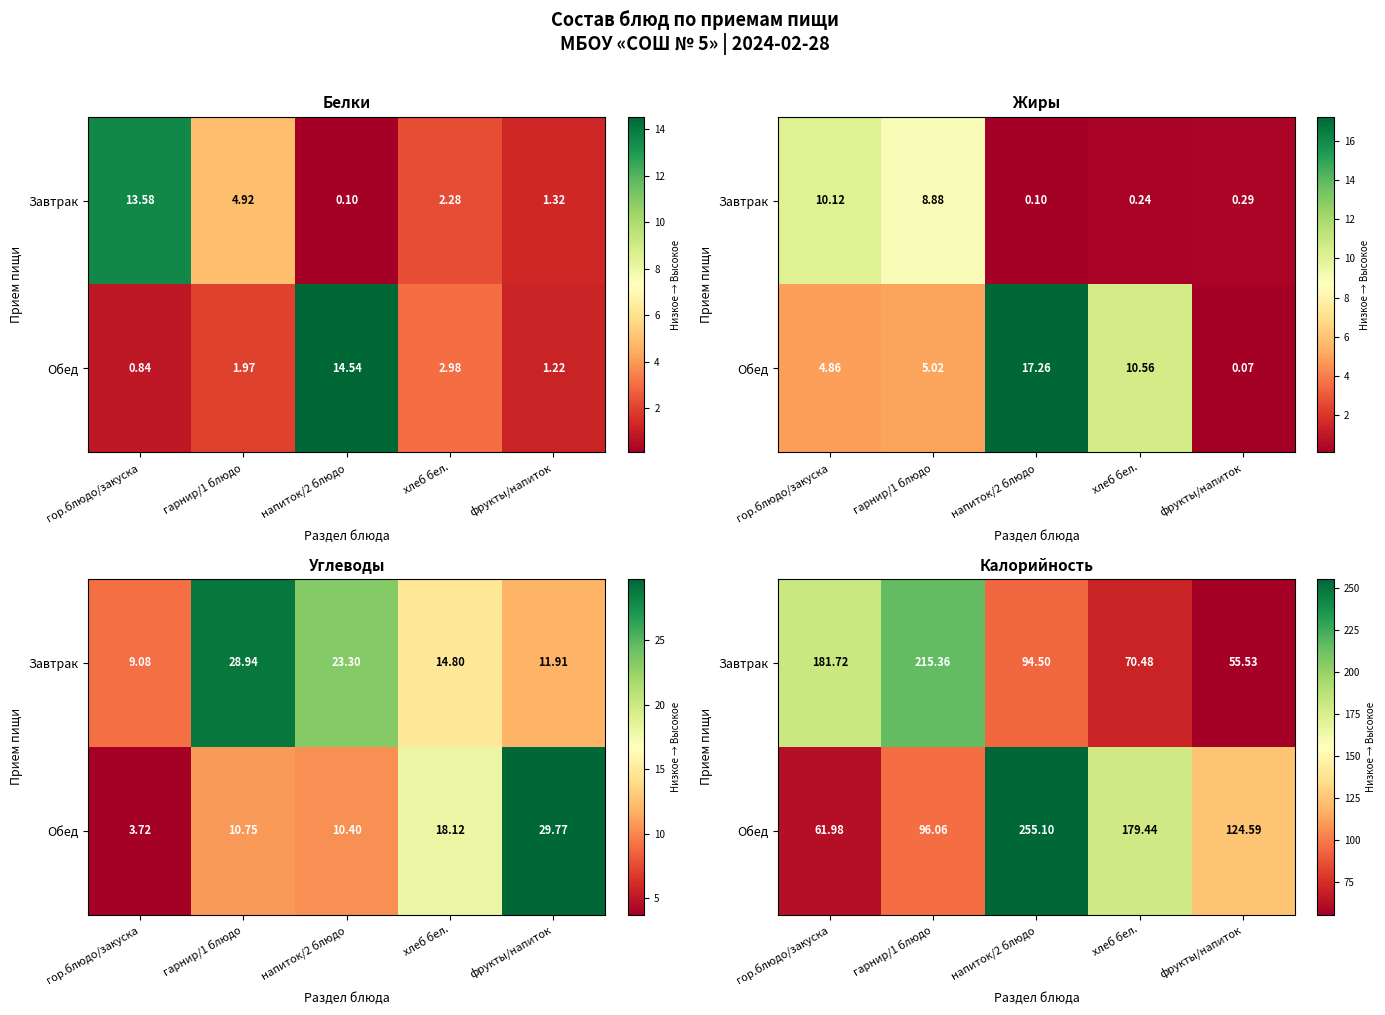

What is the average value of the Обед series?

143.4